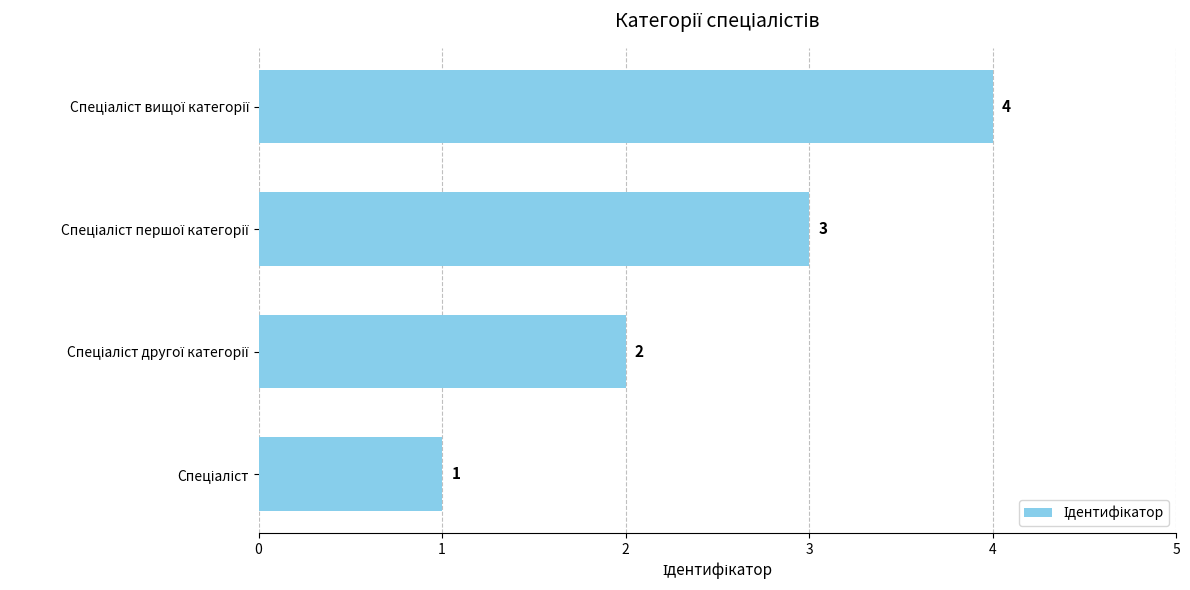

What is the sum of all values?

10